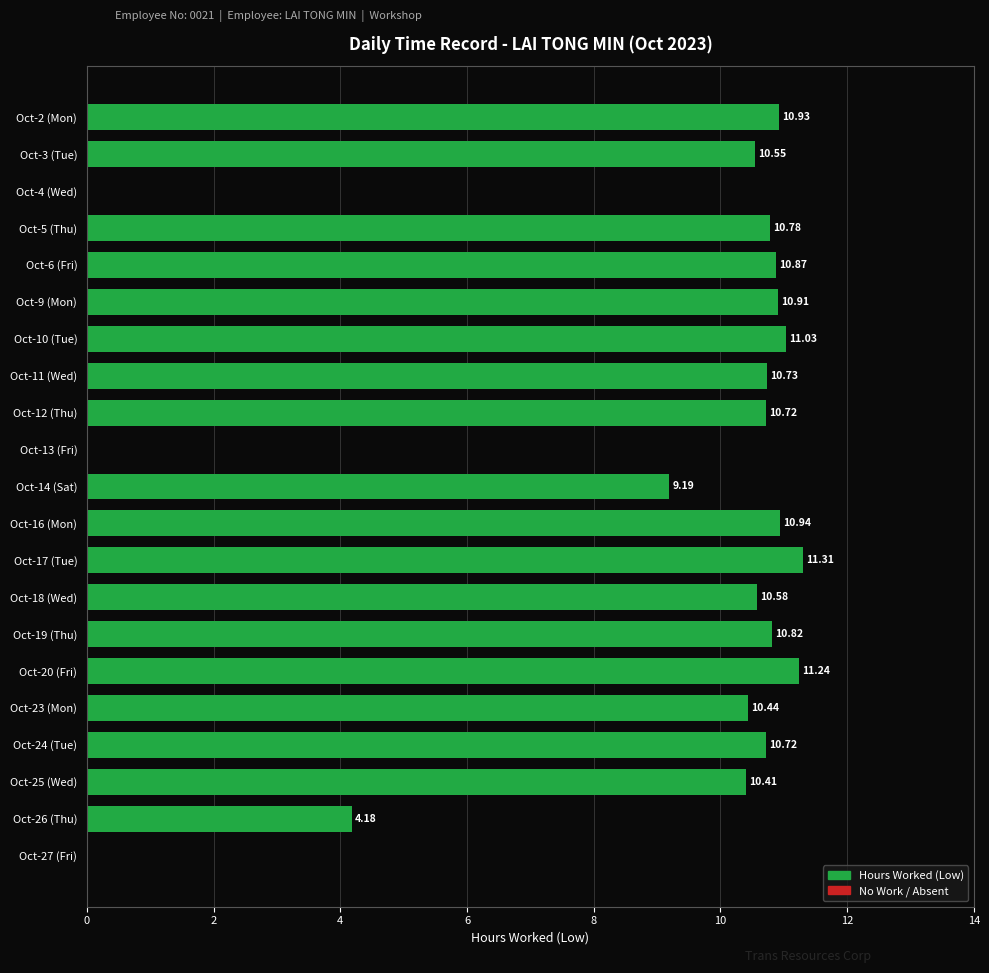

What is the sum of the values at Oct-26 (Thu) and Oct-17 (Tue)?

15.5